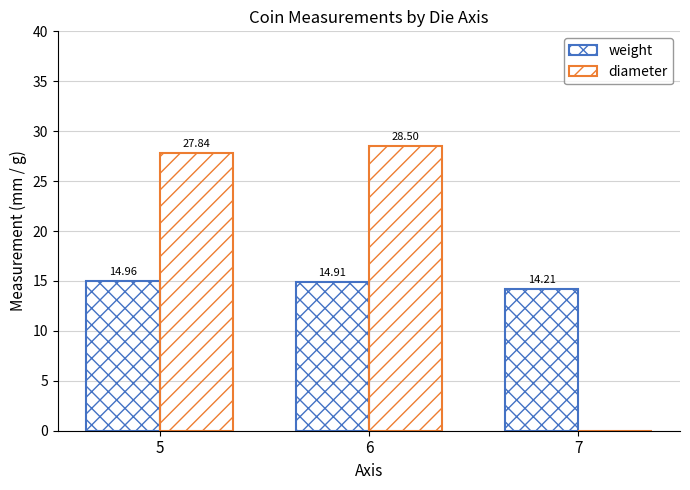

How many values in diameter are above zero?

2